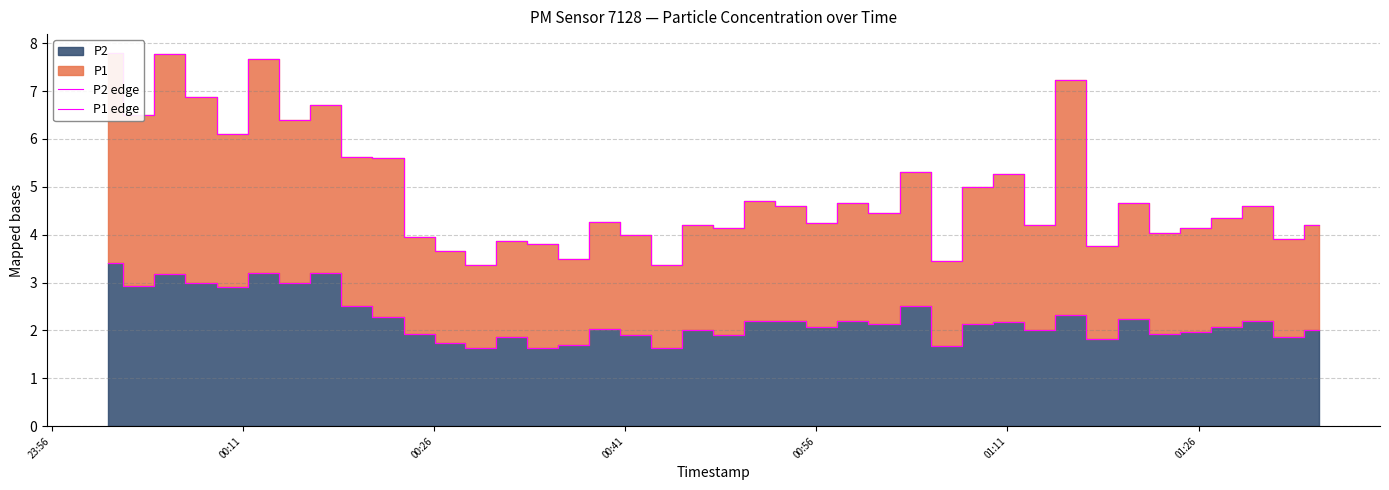

What is the difference between the second highest and minimum values in the P1 edge series?

4.4